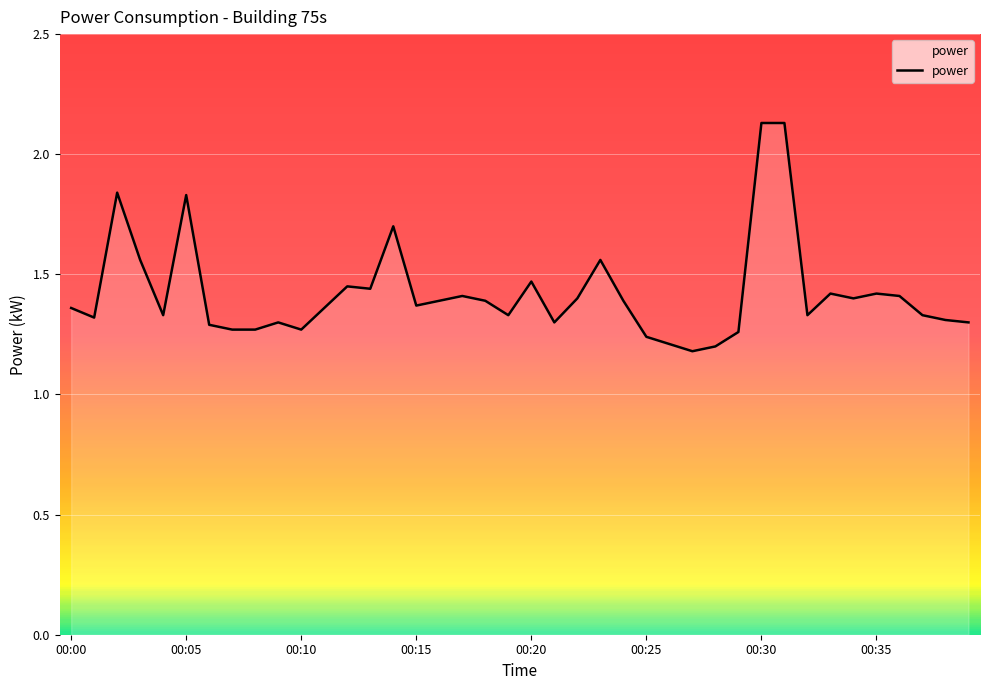

How many lines are shown in the chart?

1